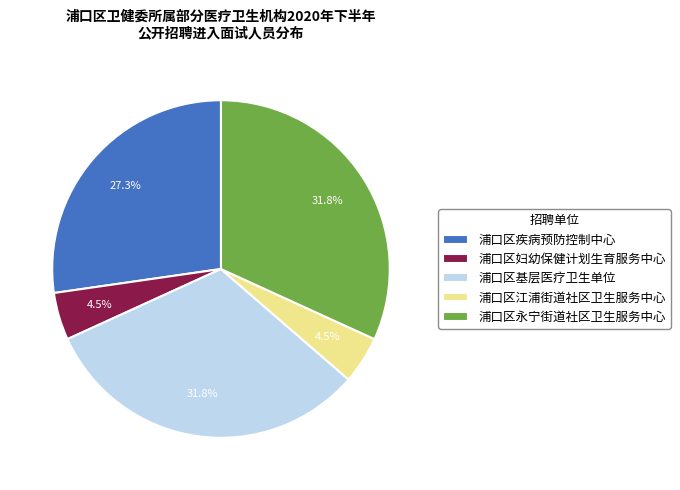

To the nearest percent, what portion does 浦口区基层医疗卫生单位 represent?

32%